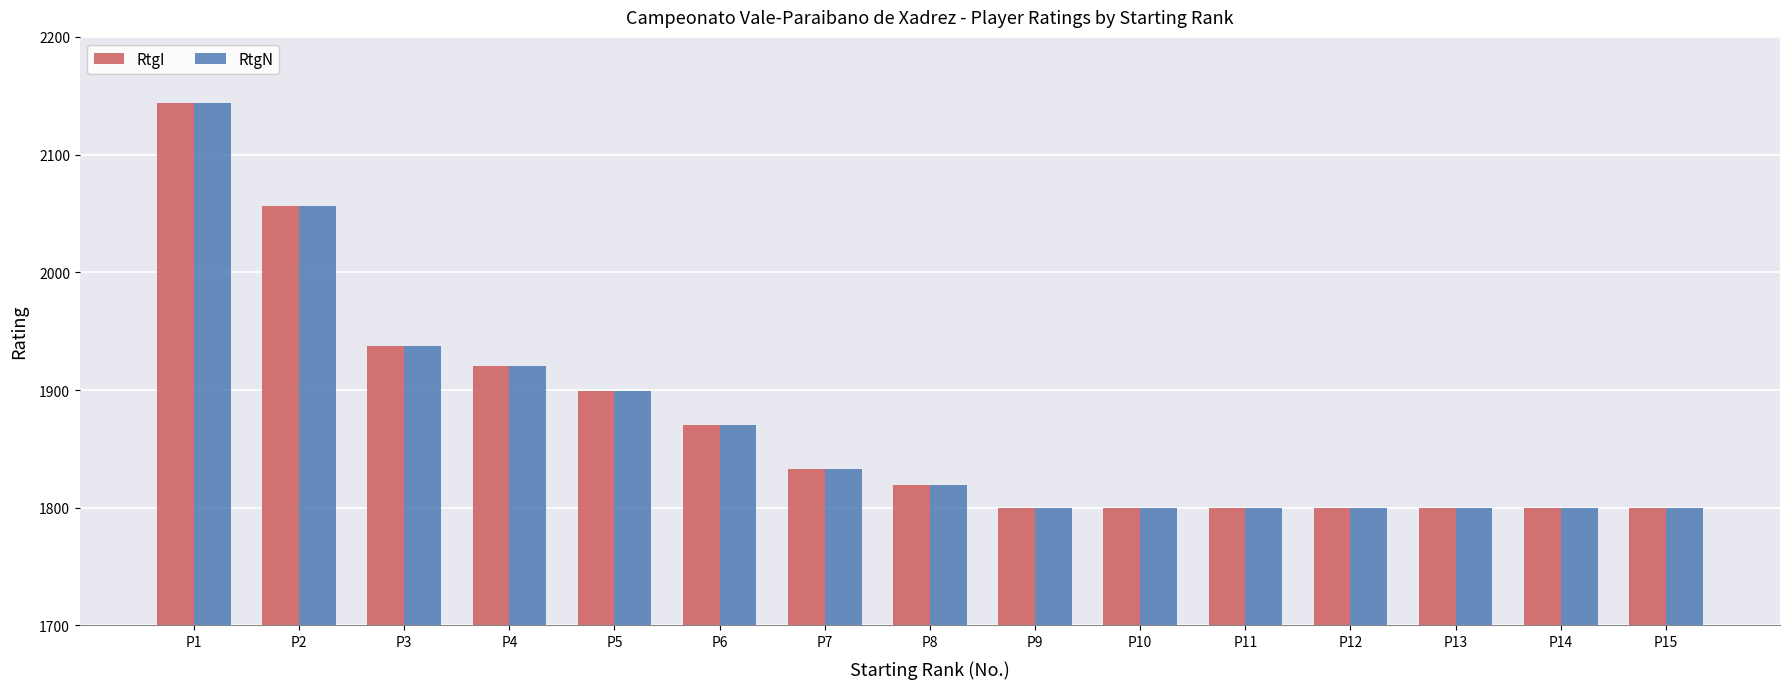

What is the value of the RtgN bar at the 11th from the left?

1800